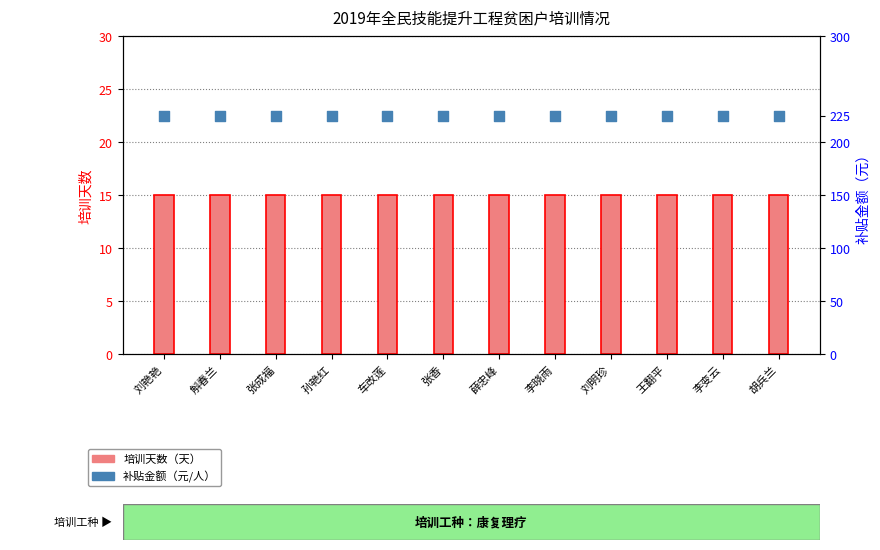

At which category is the sum across all series the highest?

刘艳艳